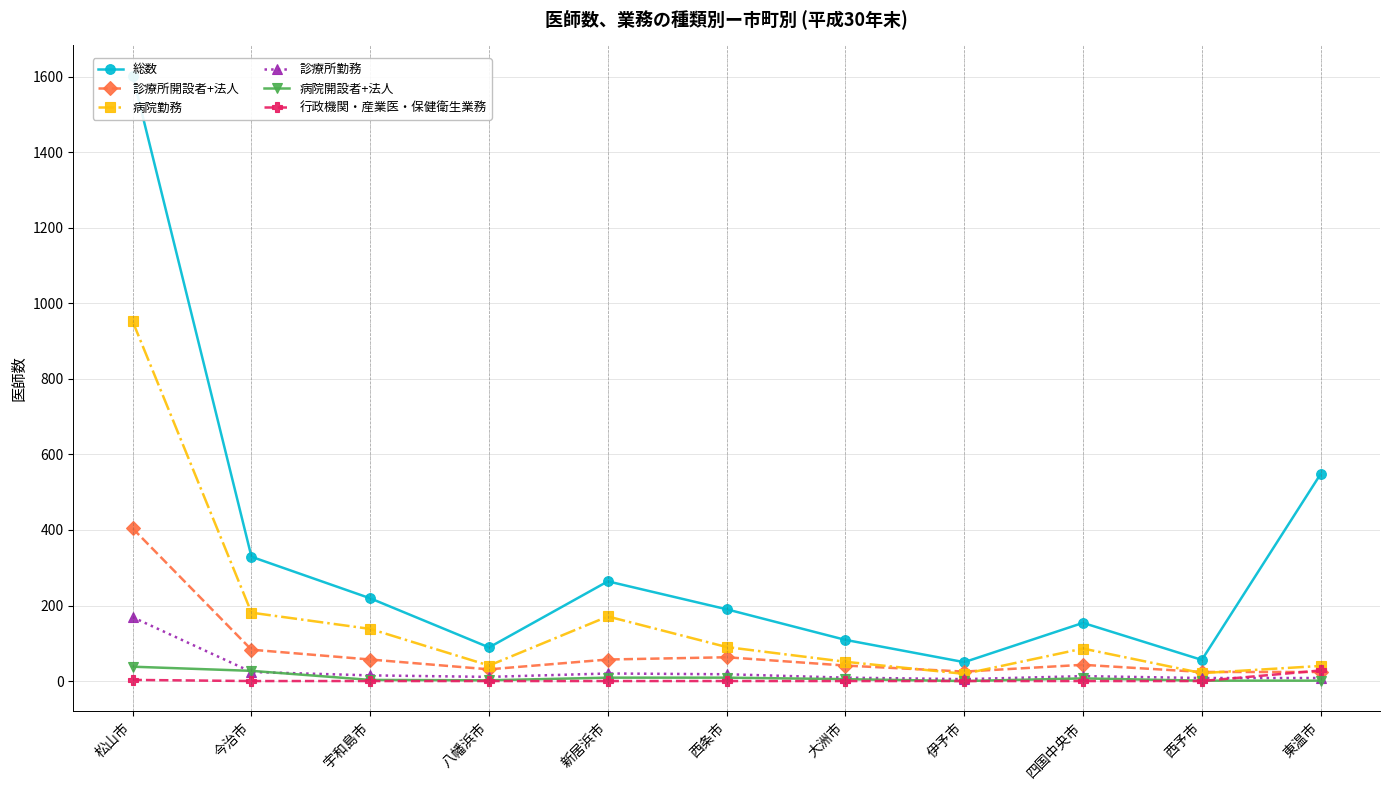

The 総数 series shows 23 at 伊予市. True or false?

False